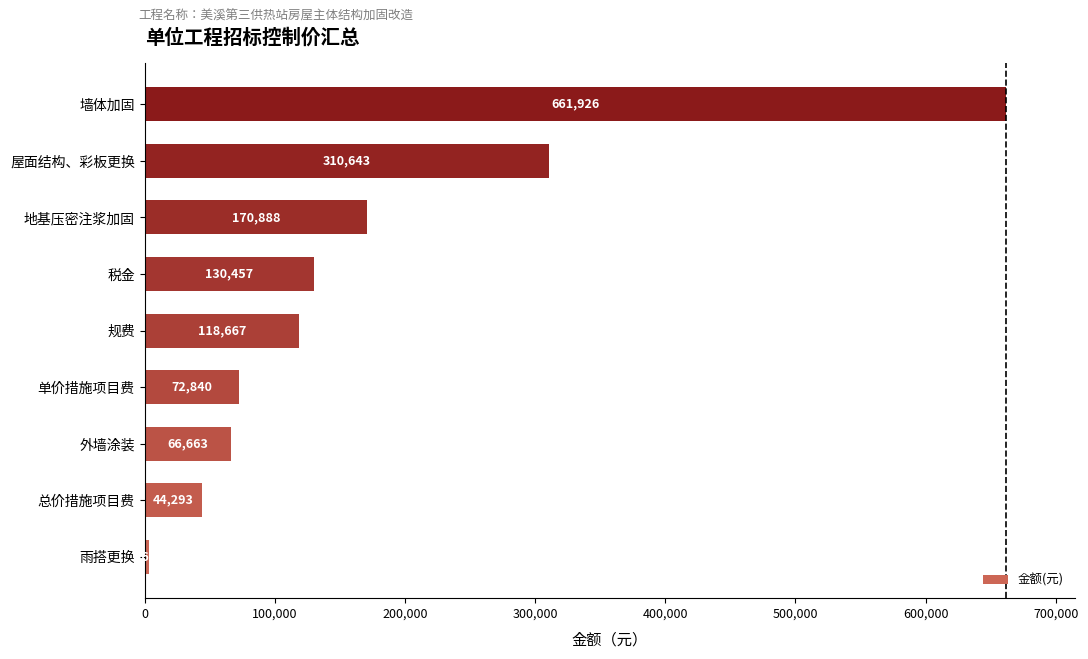

The chart shows a value of 310643.2 at 屋面结构、彩板更换. True or false?

True